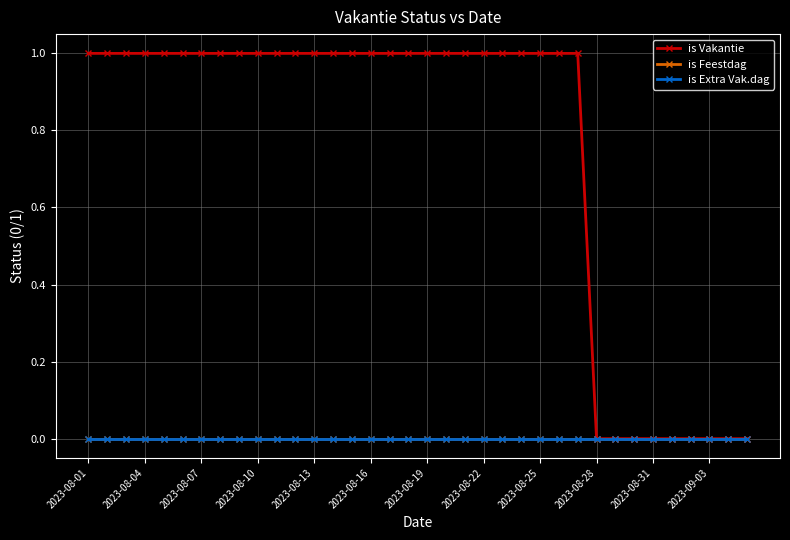

True or false: is Extra Vak.dag and is Feestdag intersect in this chart.

False